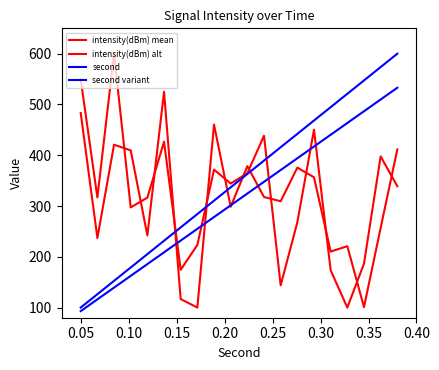

How many lines are shown in the chart?

4